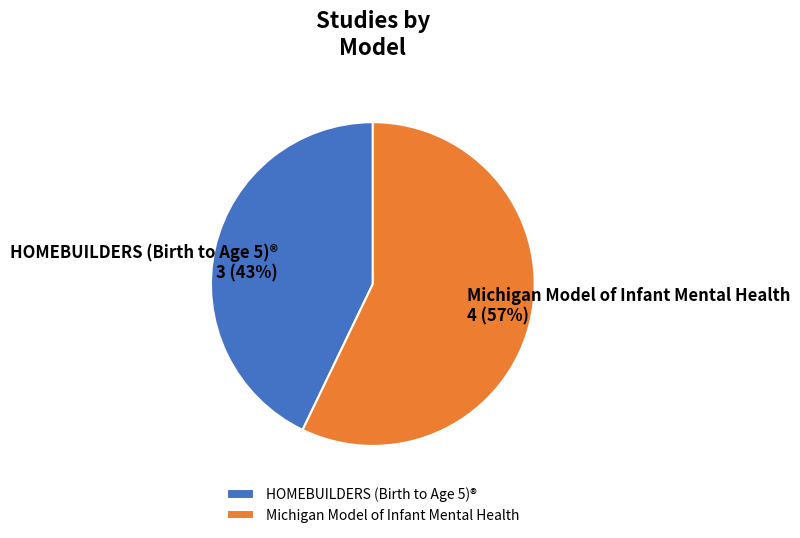

Is Michigan Model of Infant Mental Health the majority of the pie?

Yes